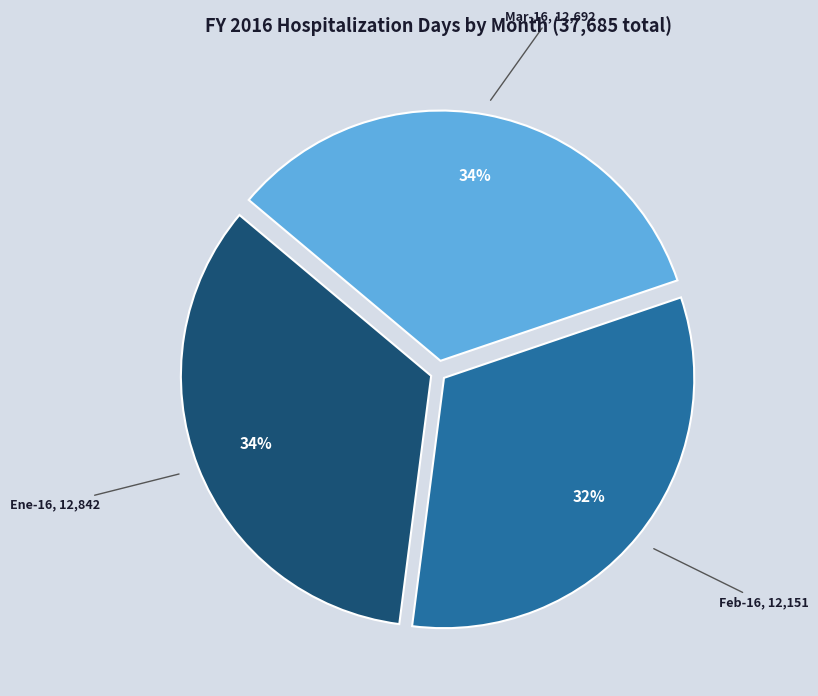

Is there any slice that represents more than half of the pie?

No